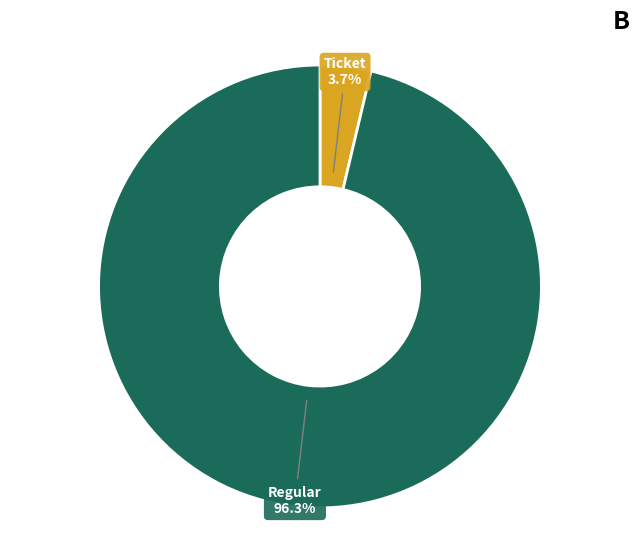

To the nearest percent, what is the difference between the largest and smallest slice percentages?

93%